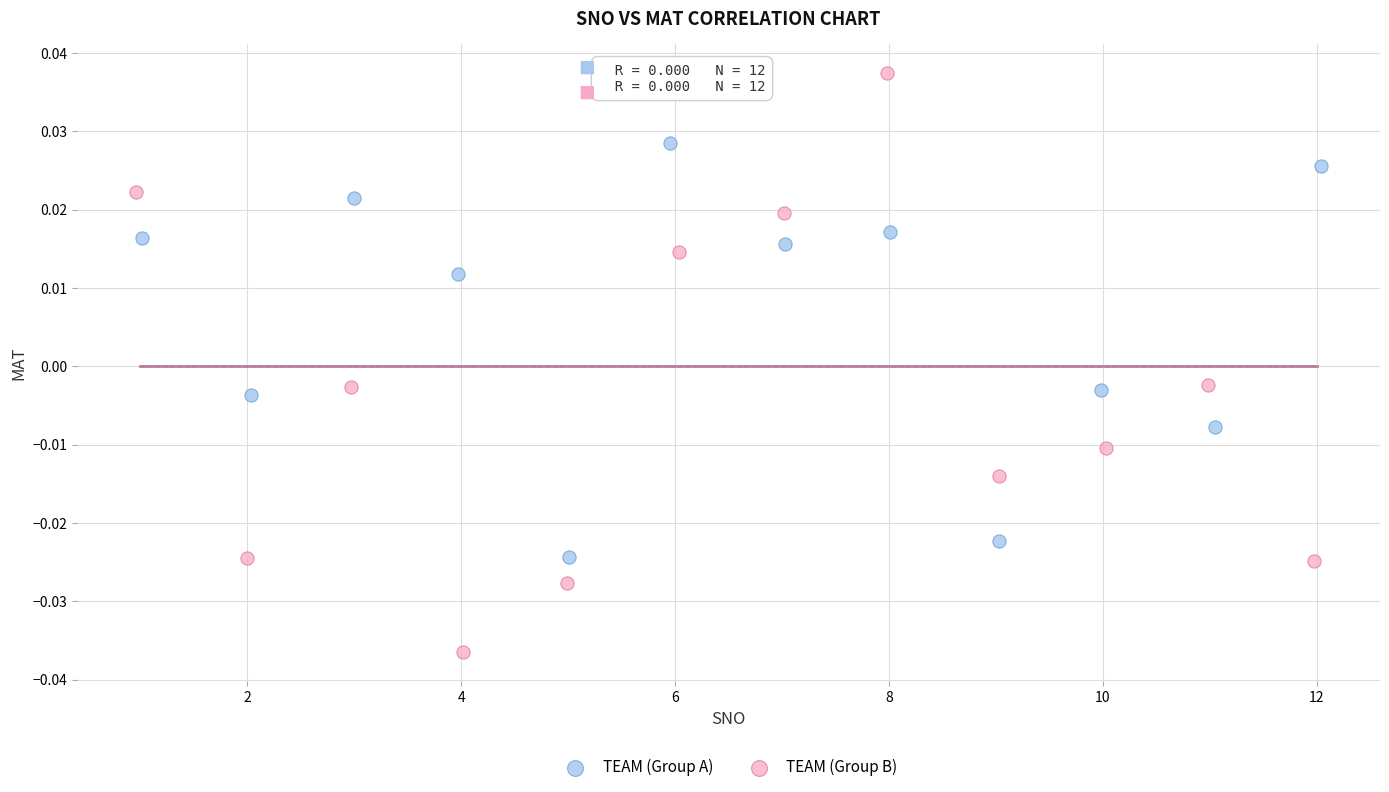

Which series contains the highest Y value?

TEAM (Group B)